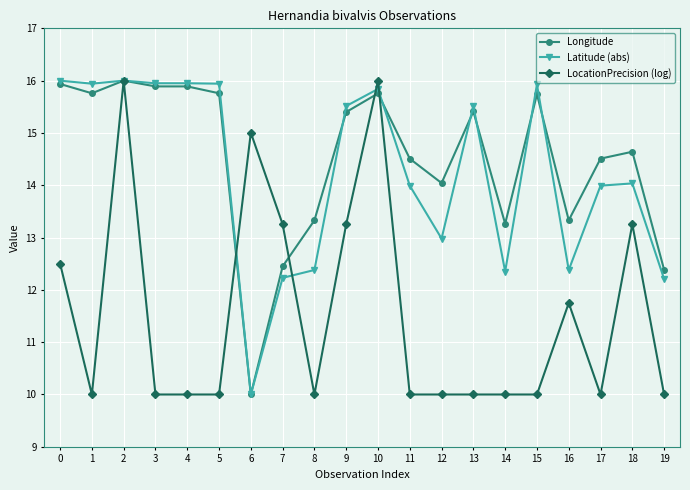

How many lines are shown in the chart?

3